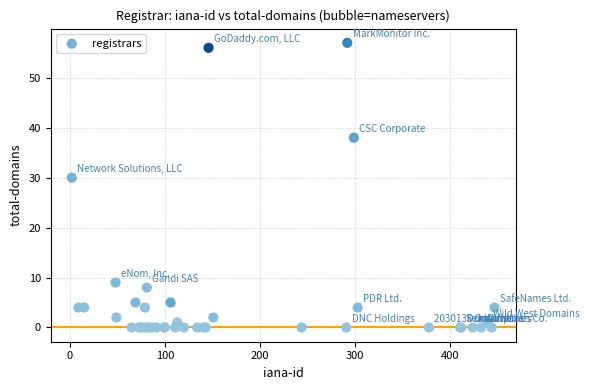

What Y value in the scatter plot is closest to 28?

30